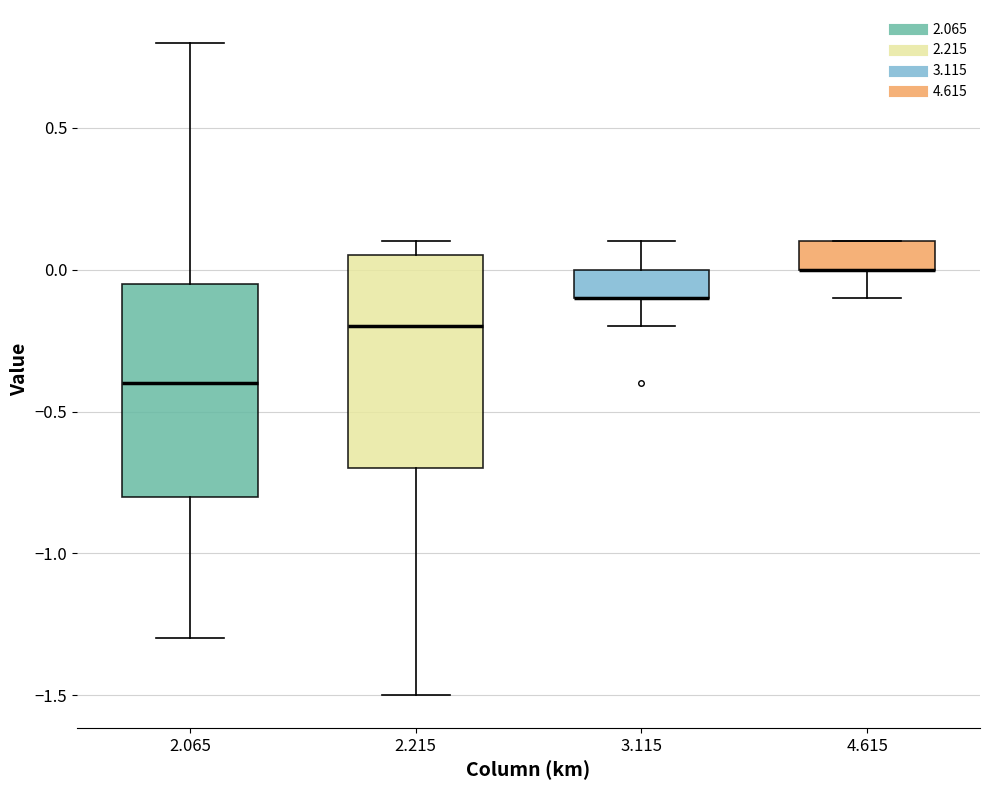

Reading left to right, read every box against the y-axis: the position of its median line, the range the box covers, and the ends of its whiskers. The values are not printed on the chart, so give them approximately, as read against the axis.

2.065: median -0.40, box -0.80 to -0.05, whiskers -1.30 to 0.80
2.215: median -0.20, box -0.70 to 0.05, whiskers -1.50 to 0.10
3.115: median -0.10 (drawn on the box's lower edge), box -0.10 to 0.00, whiskers -0.20 to 0.10
4.615: median 0.00 (drawn on the box's lower edge), box 0.00 to 0.10, whiskers -0.10 to 0.10